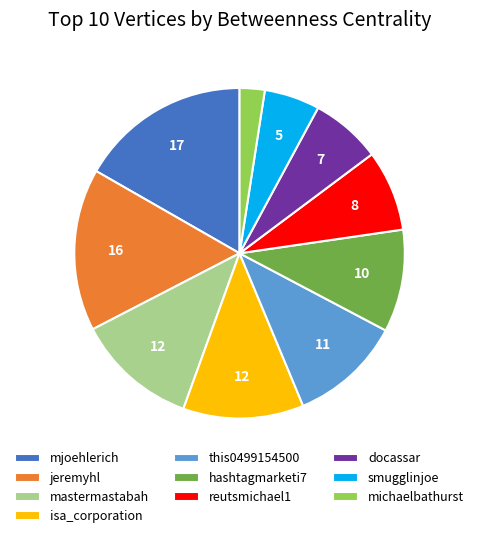

Do hashtagmarketi7 and mjoehlerich together represent more than half of the pie?

No